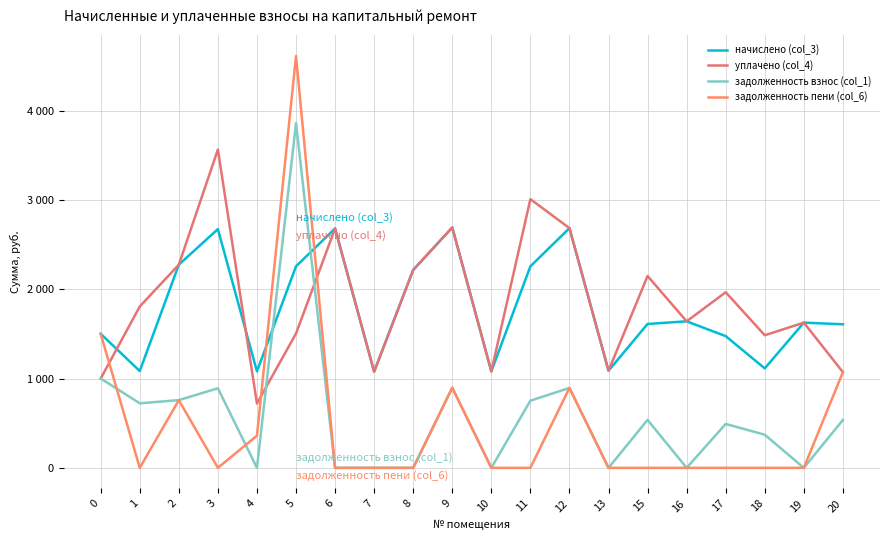

What is the total value across all series at 10?

2160.6